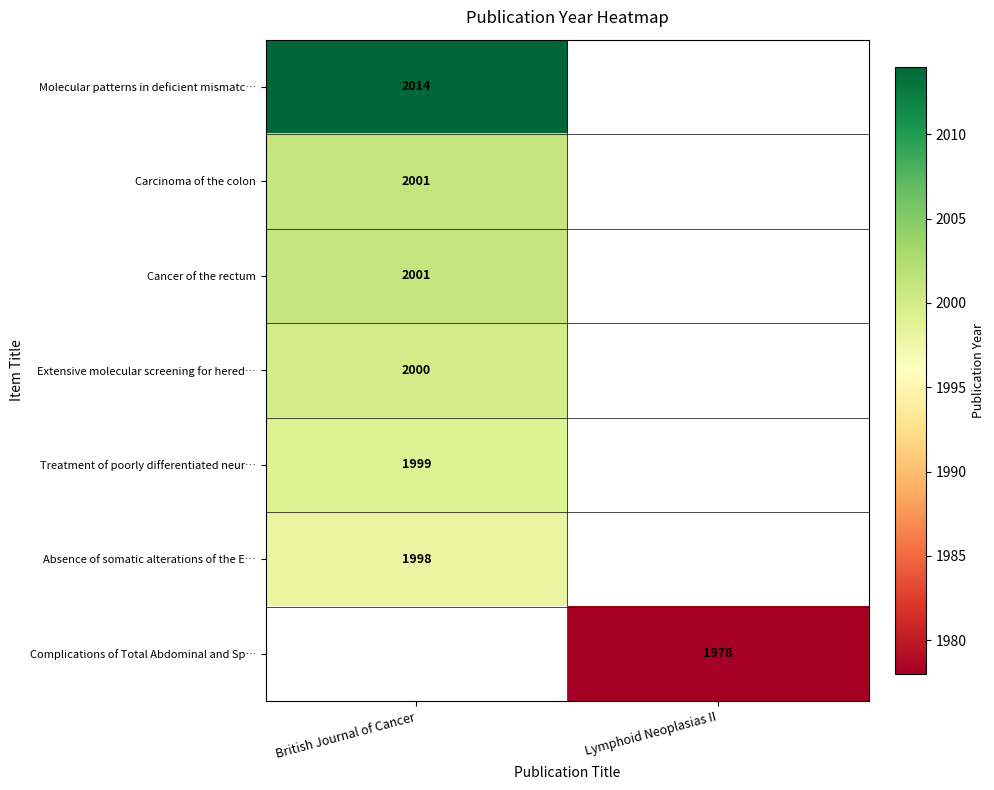

Which category has the highest value across all series?

British Journal of Cancer